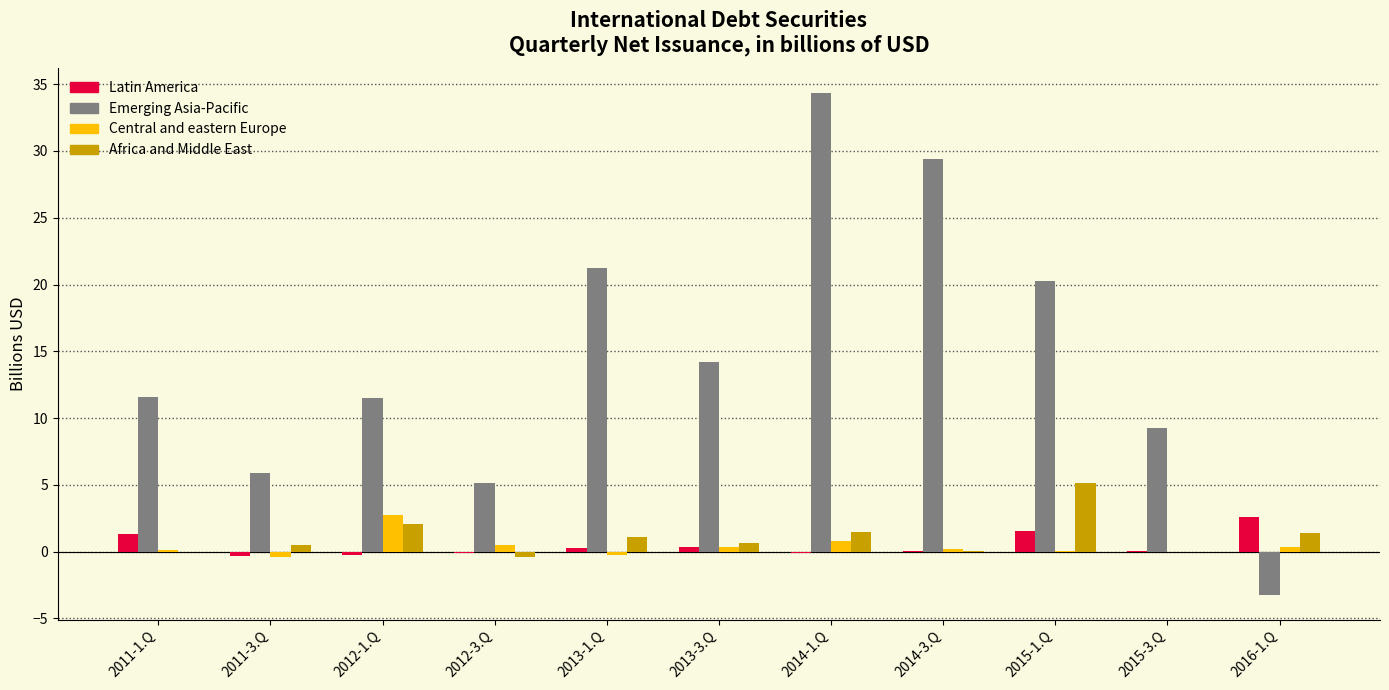

What is the average value of the Central and eastern Europe series?

0.4